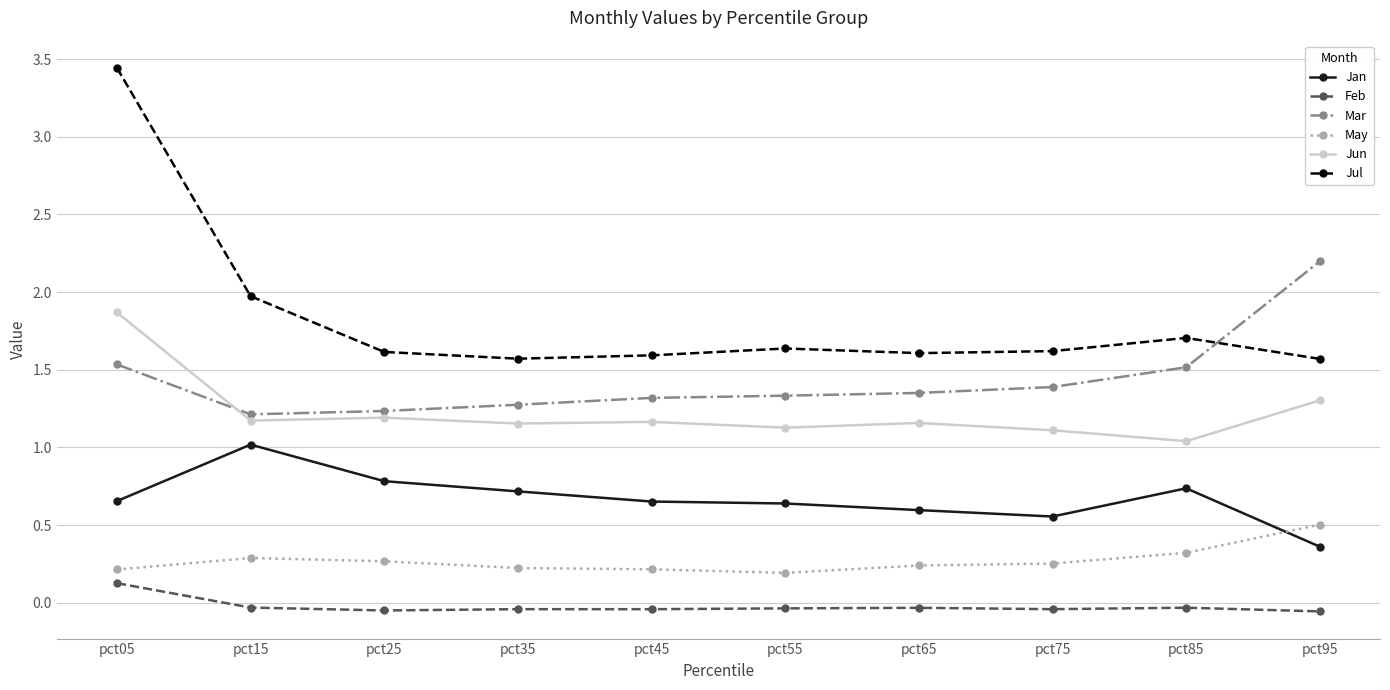

At how many categories does at least one series exceed 0?

10